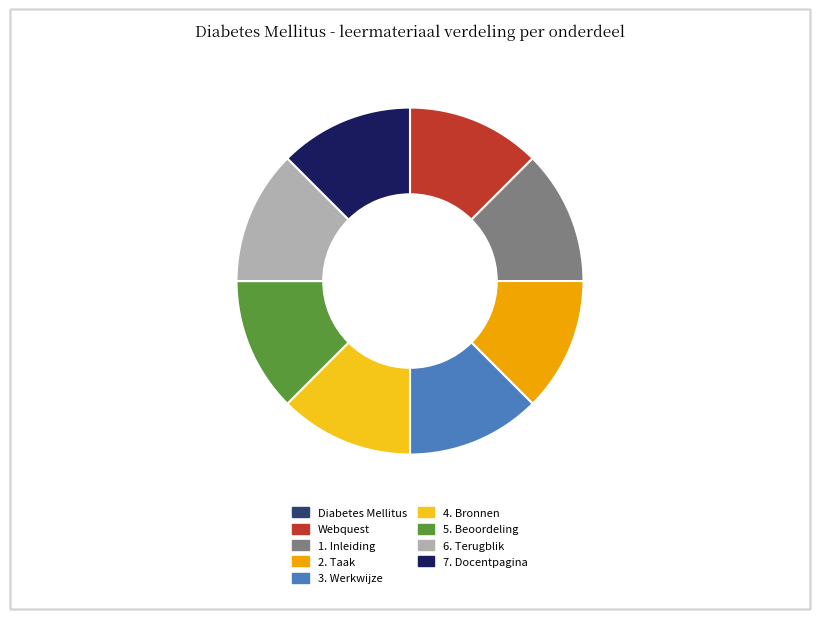

Is it true that 2. Taak is 12% of the pie?

True